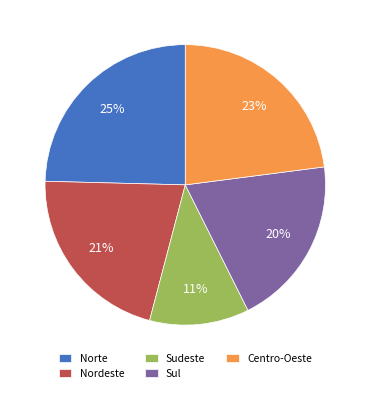

Do Sul and Sudeste together represent more than half of the pie?

No